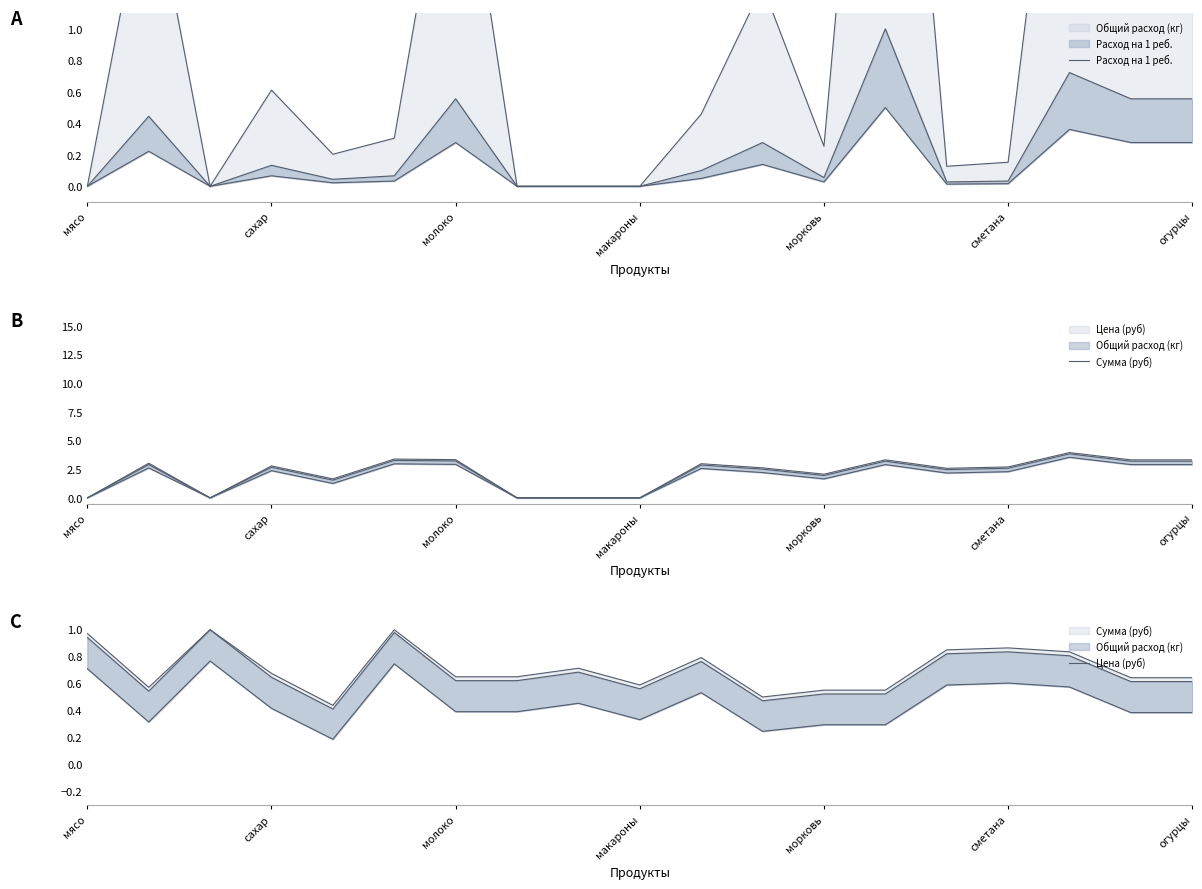

Which category has the lowest value in the Цена (руб) series?

морковь